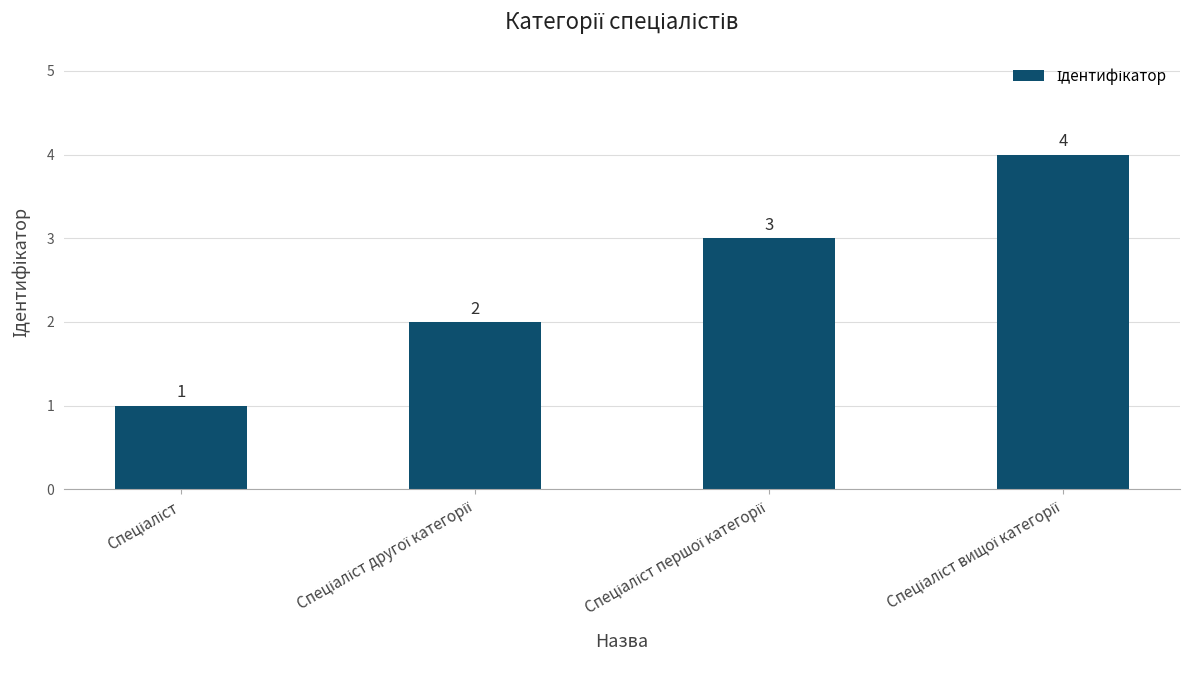

How many series are shown in this chart?

1